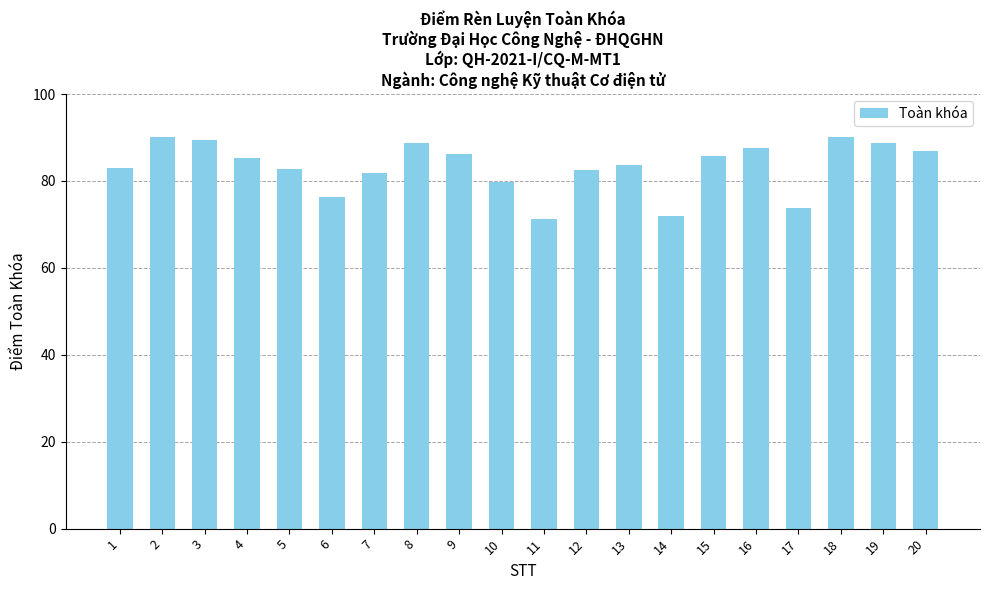

Approximately how many times larger is the value at 10 compared to 20?

0.9